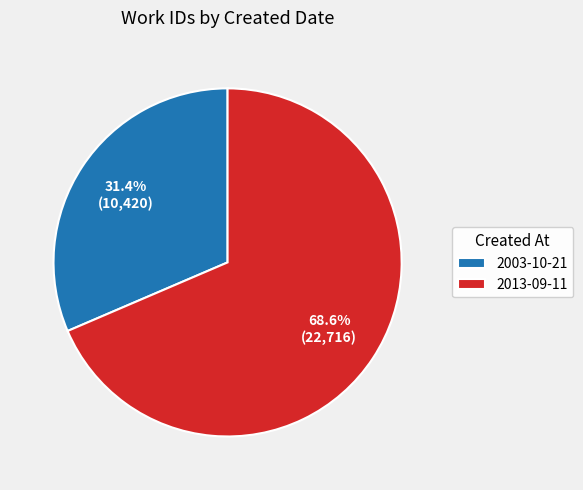

The 2013-09-11 slice represents 83% of the pie. True or false?

False